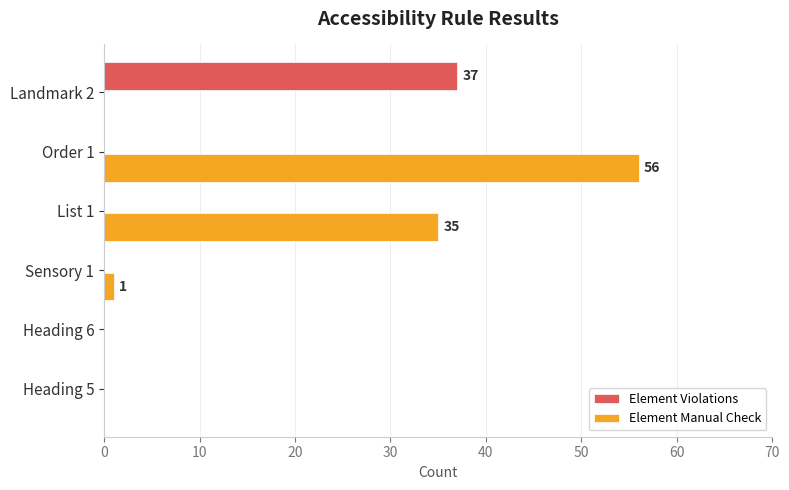

At which category is the sum across all series the highest?

Order 1